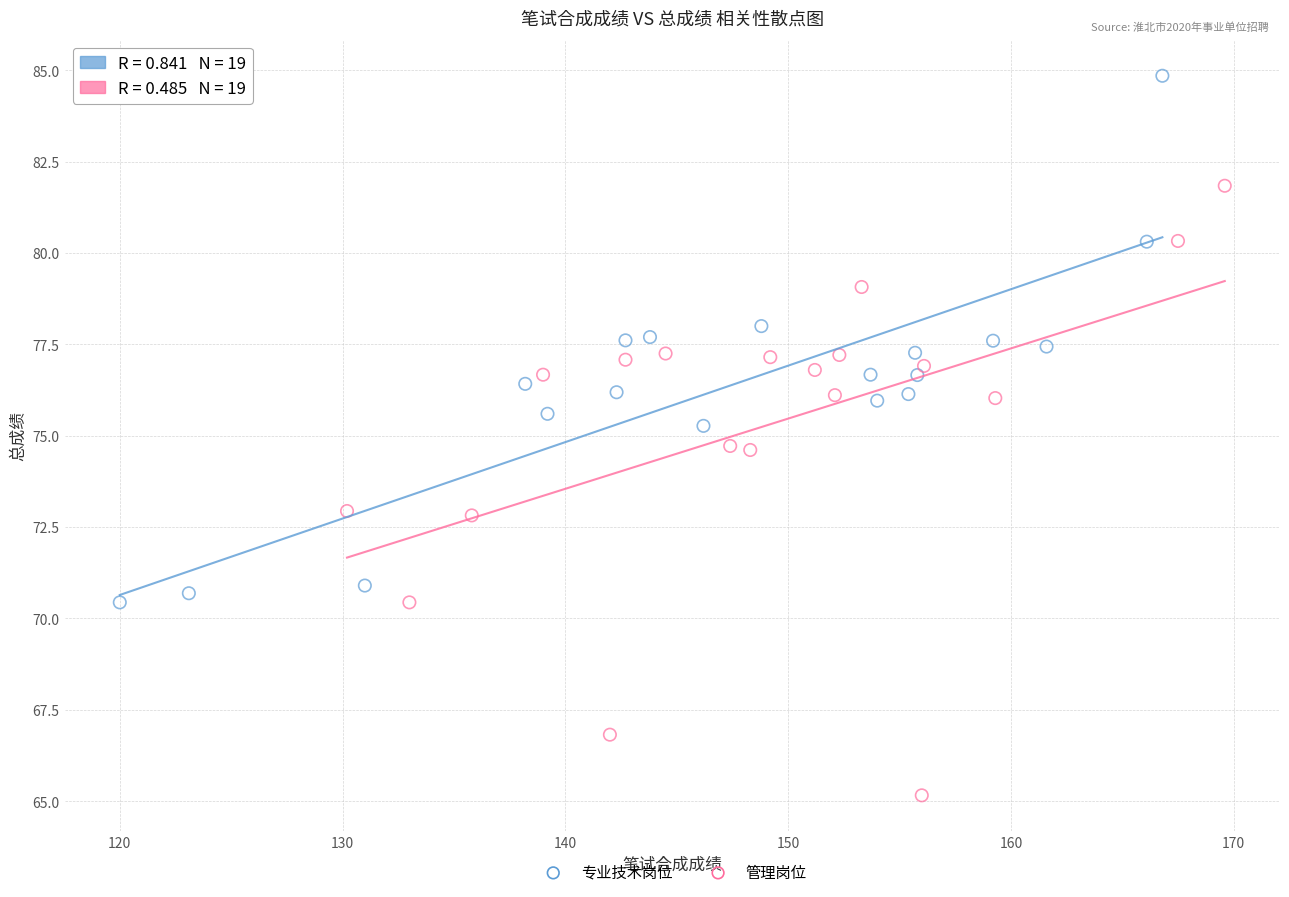

Which series reaches the maximum Y coordinate?

专业技术岗位